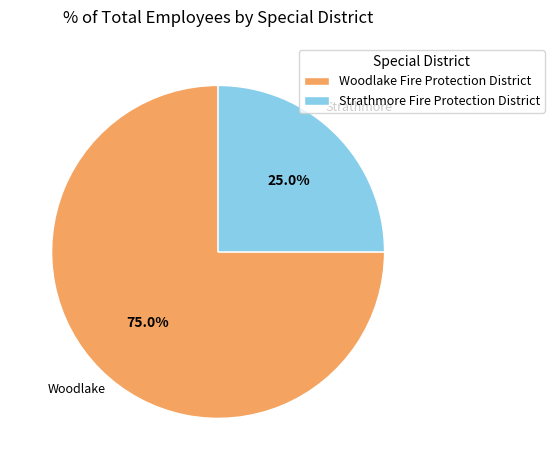

Rank the categories by value from lowest to highest.

Strathmore Fire Protection District, Woodlake Fire Protection District